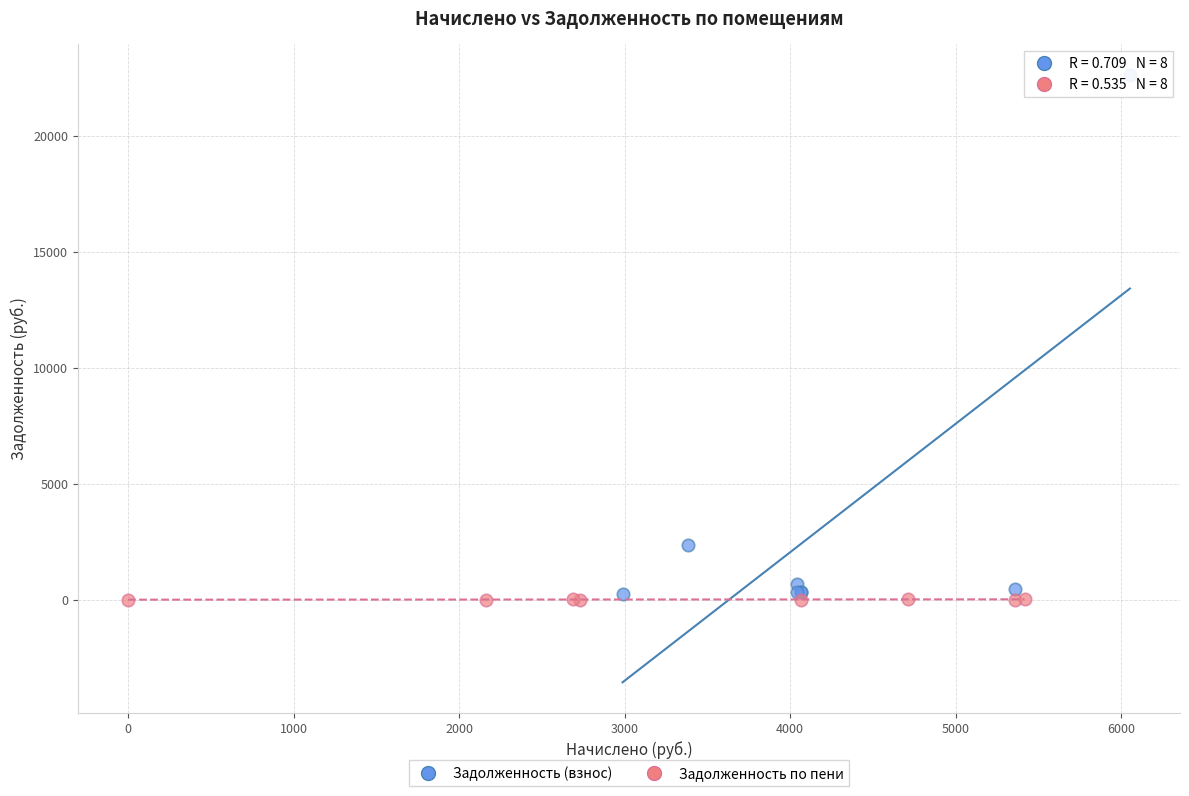

Which series contains the highest Y value?

Задолженность (взнос)